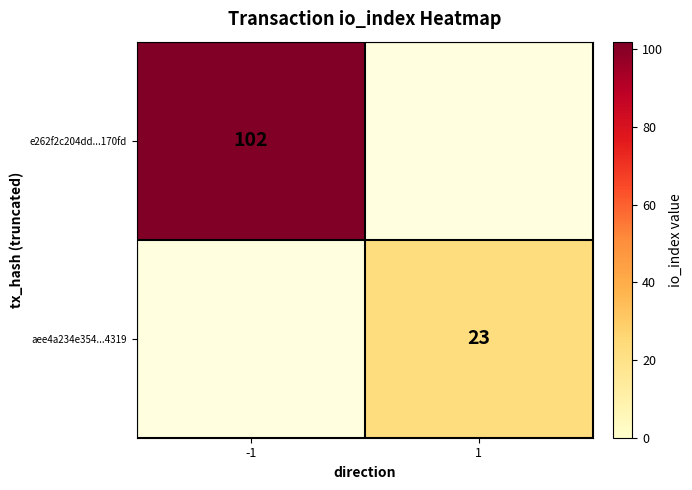

The e262f2c204dd...170fd series shows 153 at -1. True or false?

False